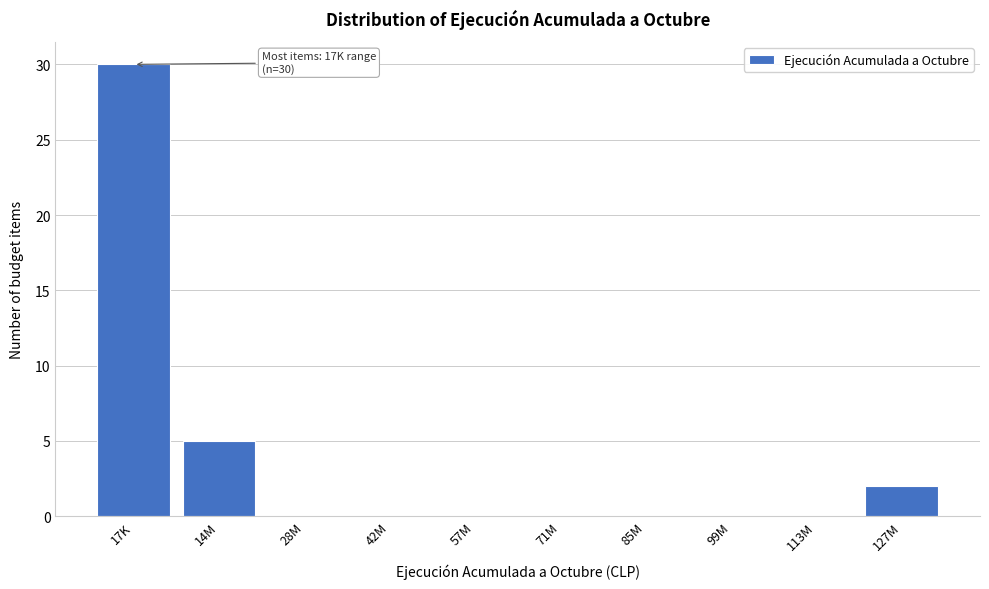

Reading right to left, list all the values displayed in this chart.

127M=2	113M=0	99M=0	85M=0	71M=0	57M=0	42M=0	28M=0	14M=5	17K=30